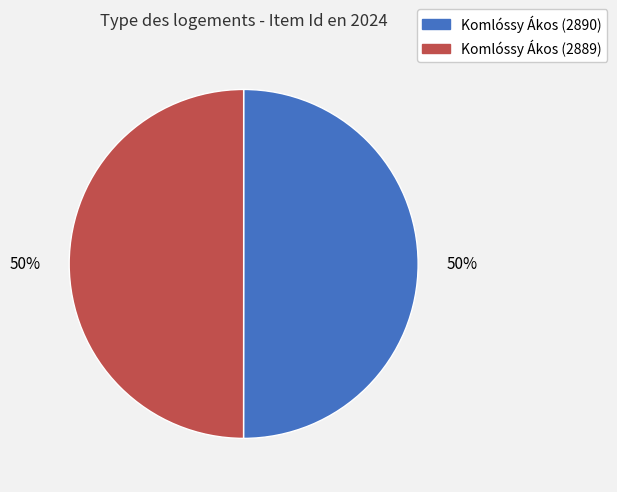

True or false: Komlóssy Ákos (2890) accounts for 50% of the total.

True